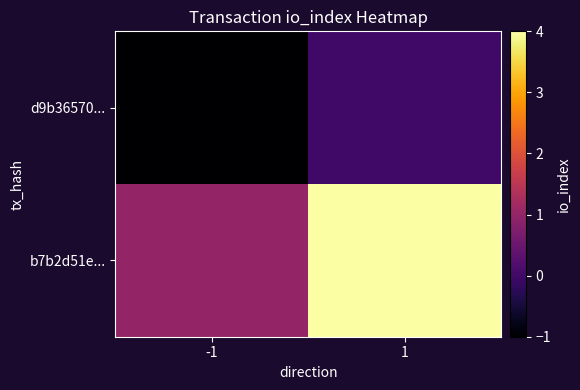

Reading left to right, transcribe all the data shown in this chart.

d9b36570...: -1=-1	1=0
b7b2d51e...: -1=1	1=4